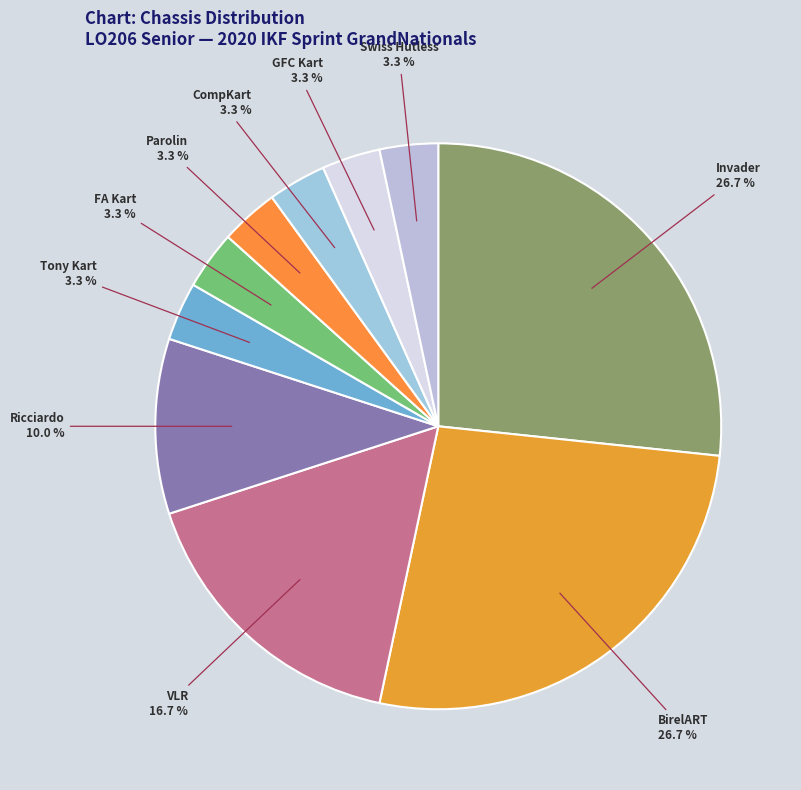

How many slices are in this pie chart?

10